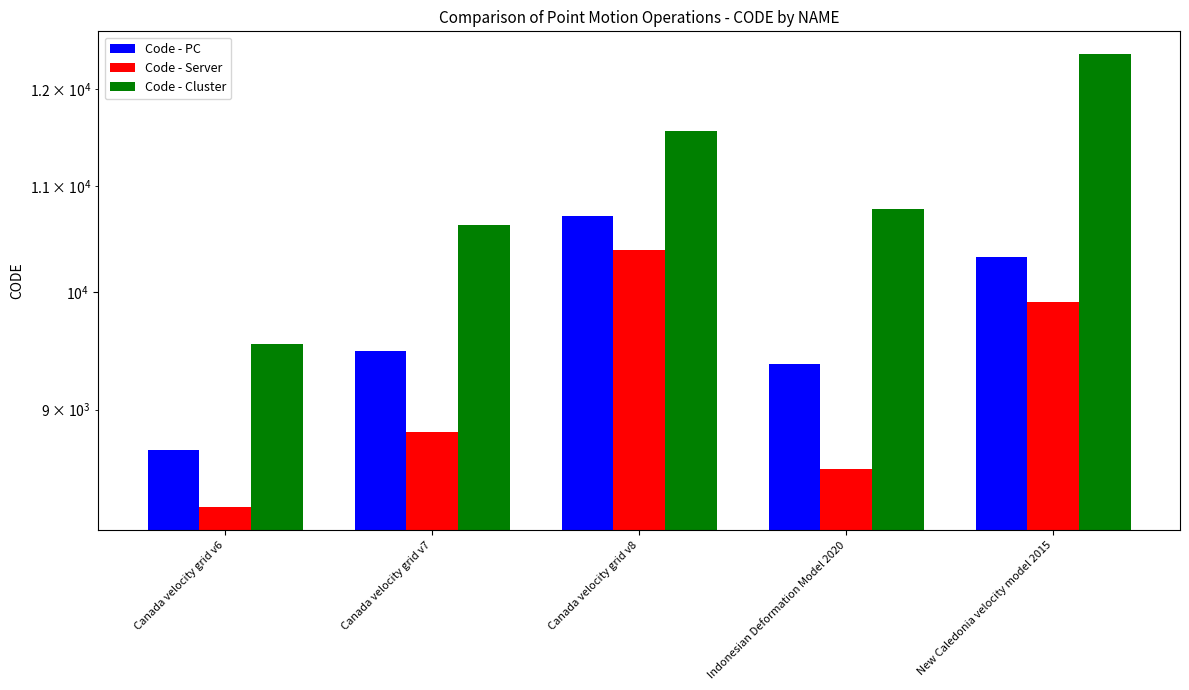

At which category does the chart reach its minimum across all series?

Canada velocity grid v6